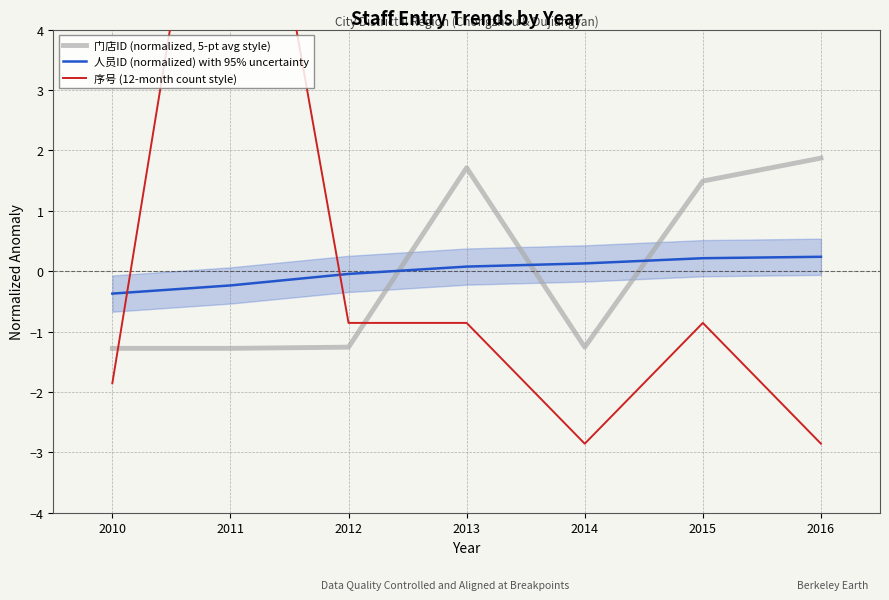

Where is the first local minimum for 序号 (12-month count style)?

2014